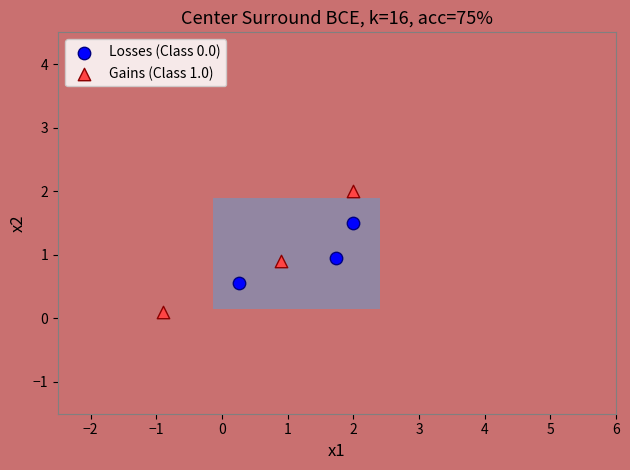

Which series reaches the minimum Y coordinate?

Gains (Class 1.0)